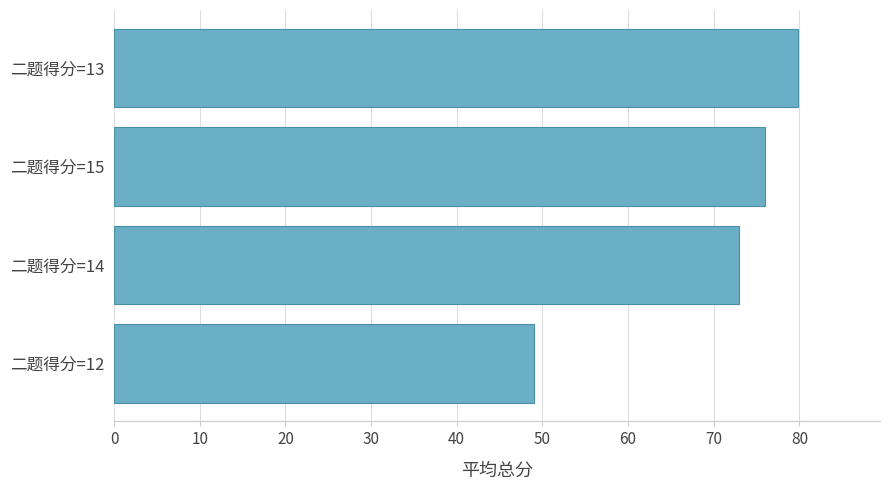

At which category does the chart reach its peak across all series?

二题得分=13